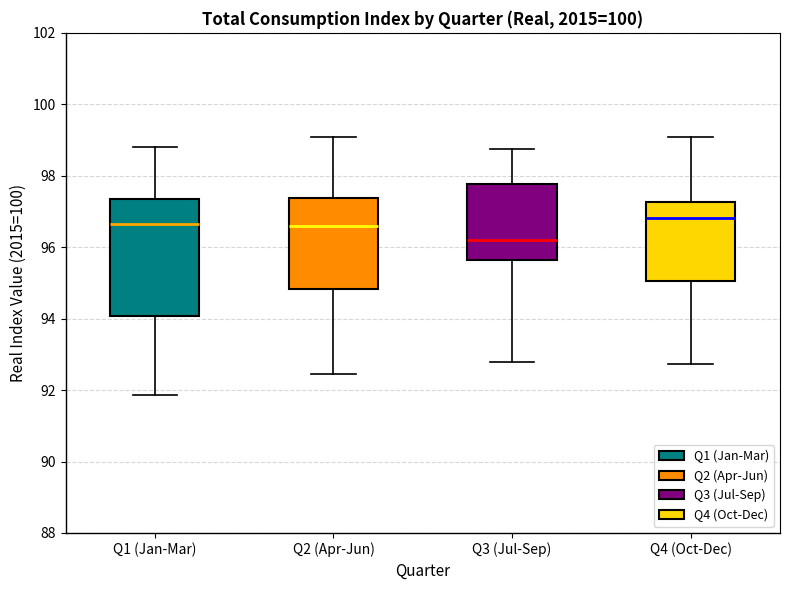

Which box is the tallest, from its lower edge to its upper edge?

Q1 (Jan-Mar)